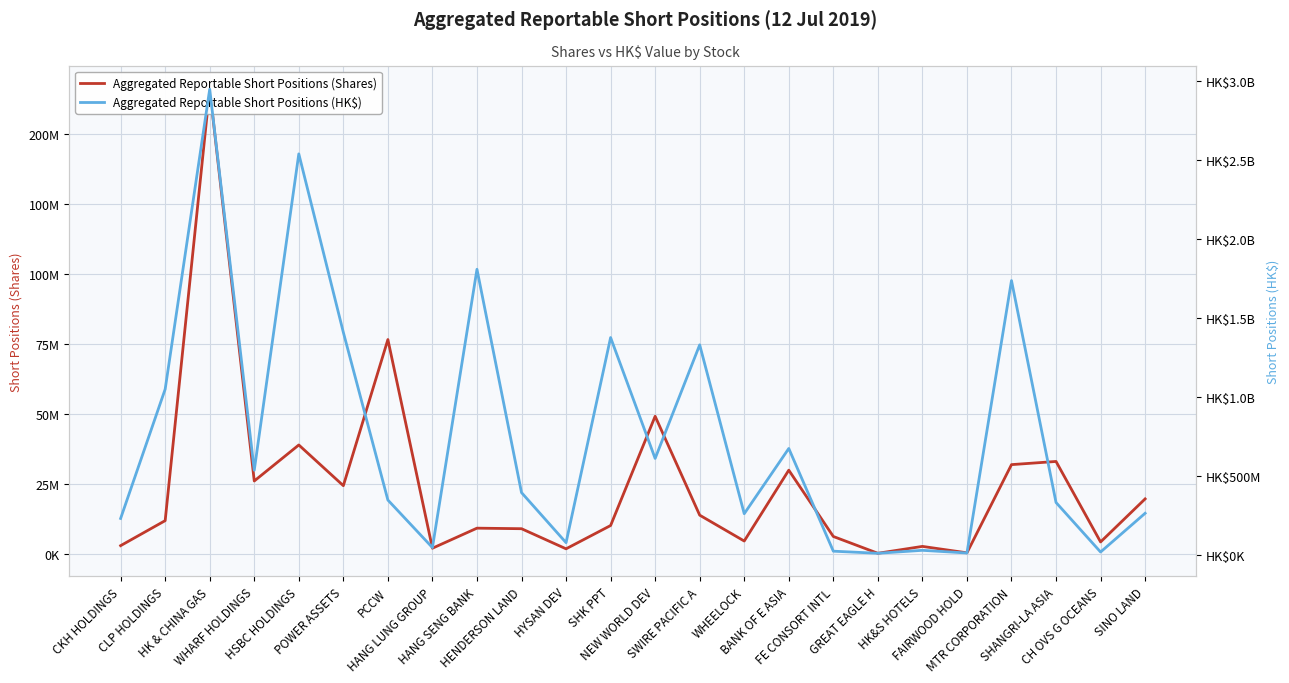

Rank the series by their average value, from highest to lowest.

Aggregated Reportable Short Positions (HK$), Aggregated Reportable Short Positions (Shares)